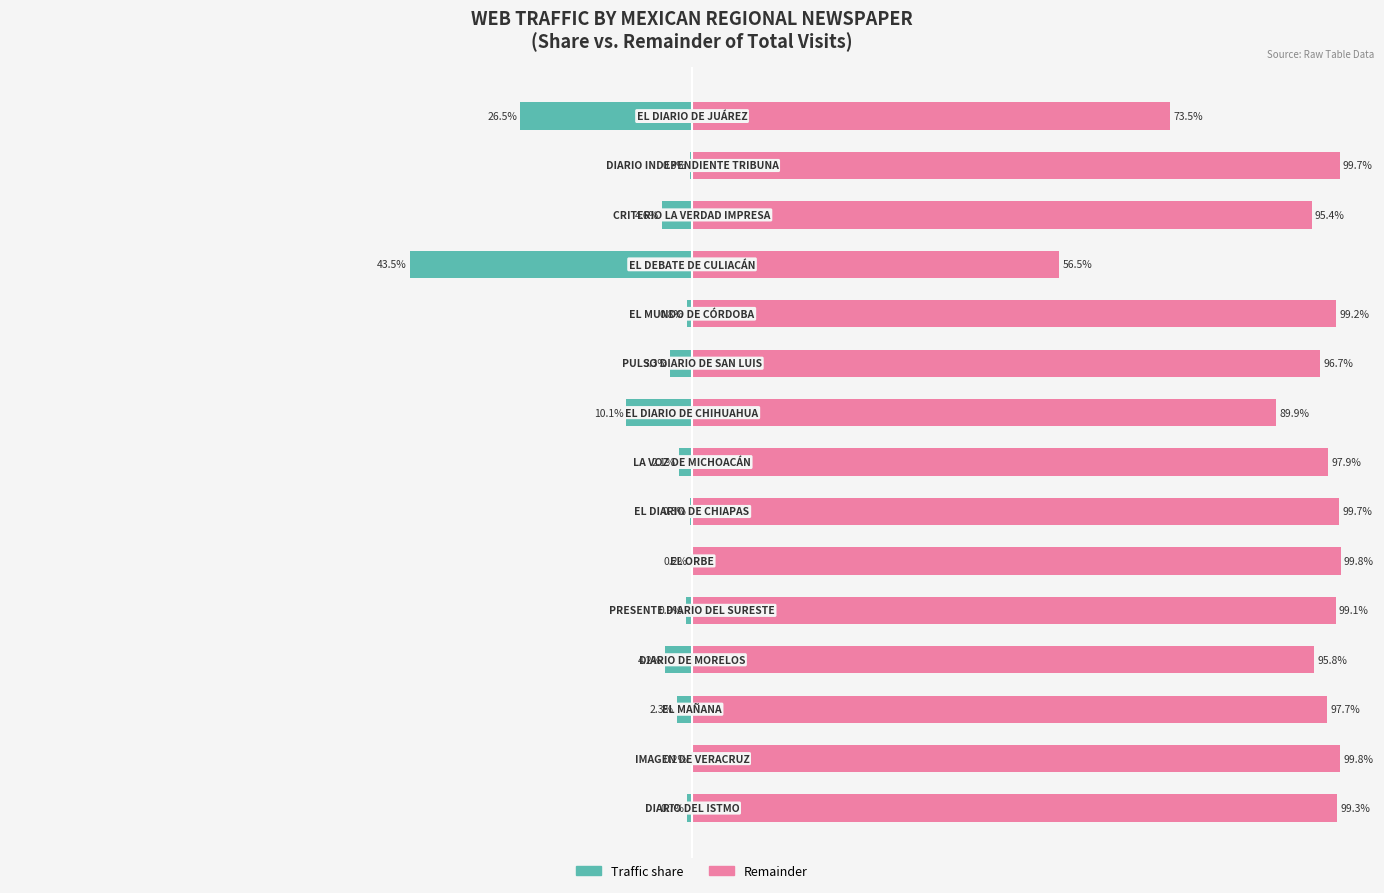

Which series has the widest spread of values?

Traffic share (%)